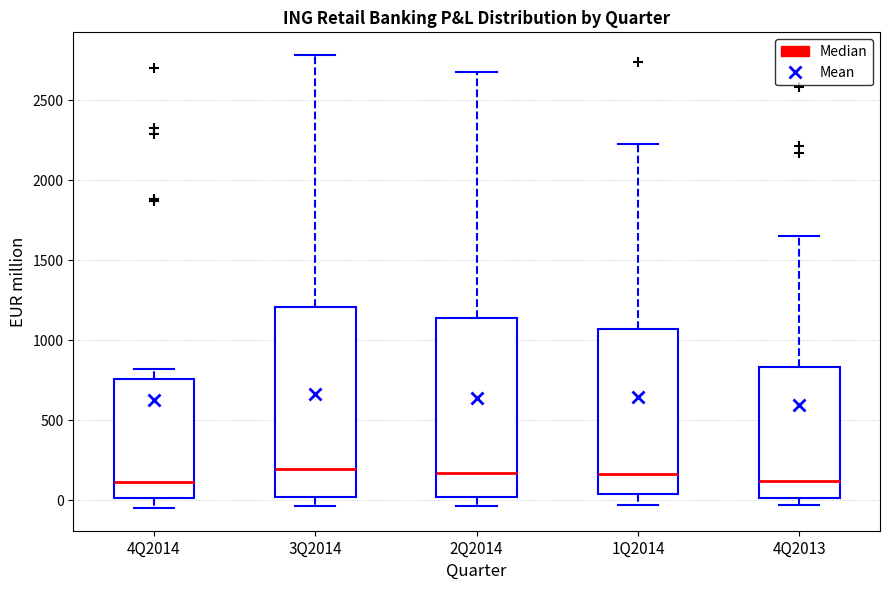

Reading left to right, read every box against the y-axis: the position of its median line, the range the box covers, and the ends of its whiskers. The values are not printed on the chart, so give them approximately, as read against the axis.

4Q2014: median 100, box 0 to 750, whiskers -50 to 800
3Q2014: median 200, box 0 to 1200, whiskers -50 to 2800
2Q2014: median 150, box 0 to 1150, whiskers -50 to 2650
1Q2014: median 150, box 50 to 1050, whiskers -50 to 2250
4Q2013: median 100, box 0 to 850, whiskers -50 to 1650